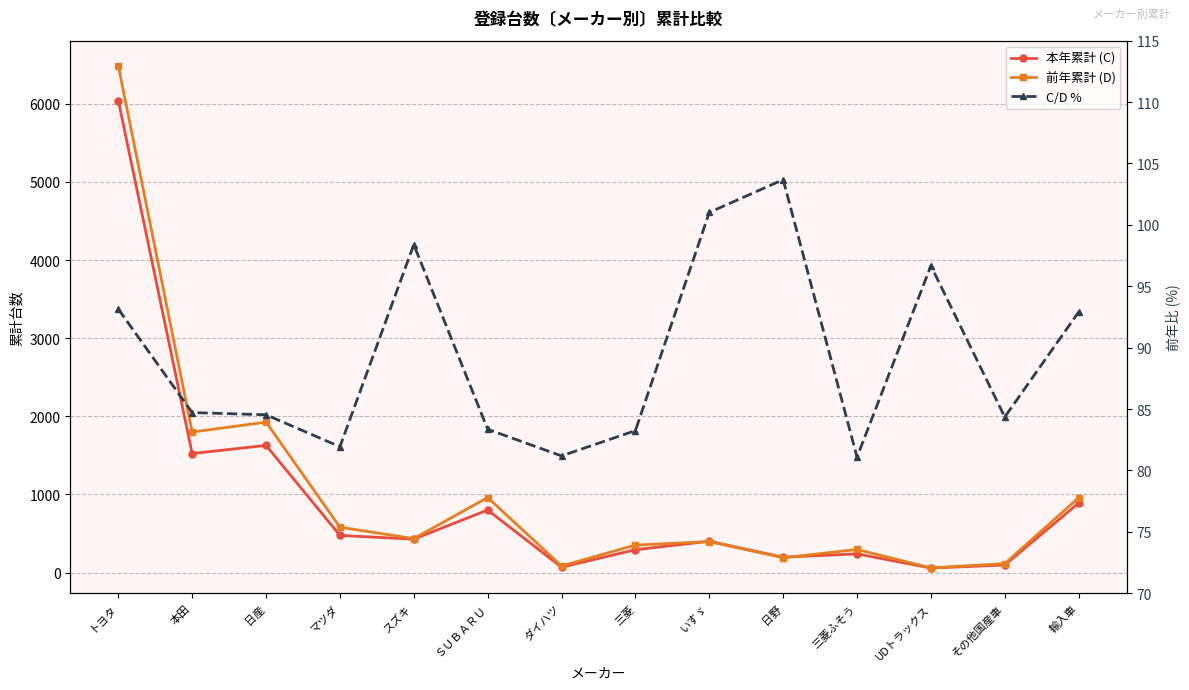

How many interior local valleys does the 前年累計 (D) series have?

5